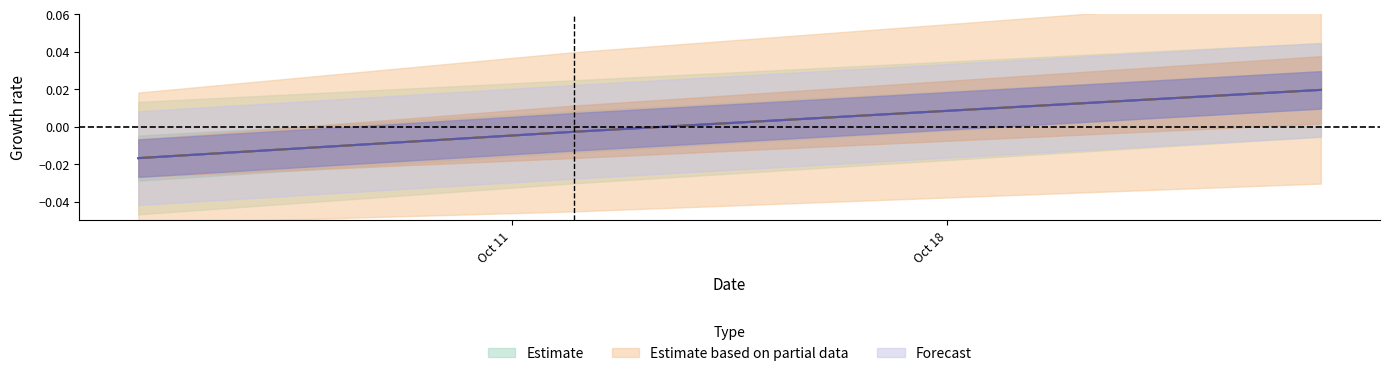

List the series in order of their peak value, highest first.

Estimate, Estimate based on partial data, Forecast